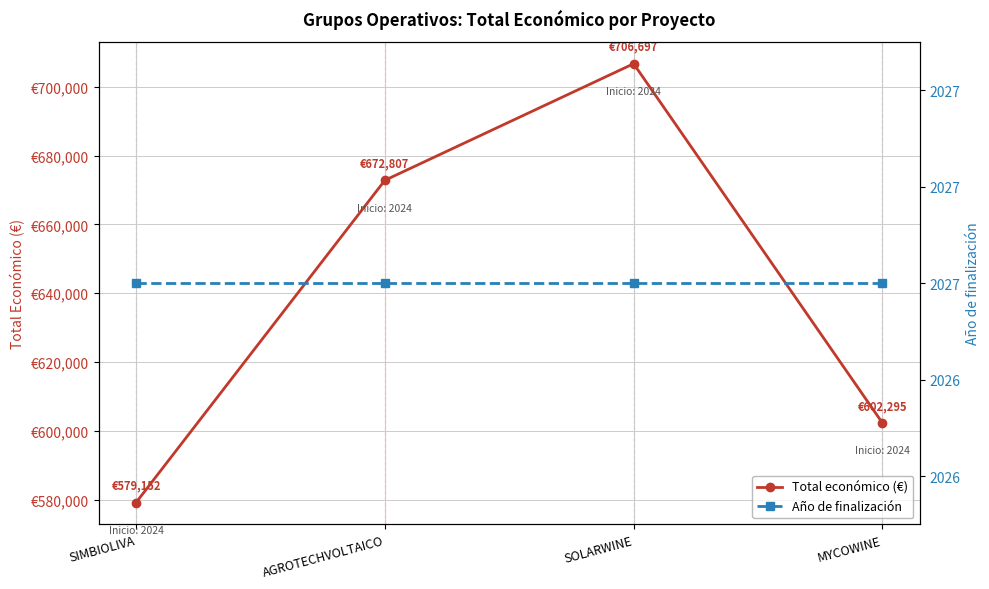

What is the label of the 4th point from the left?

MYCOWINE